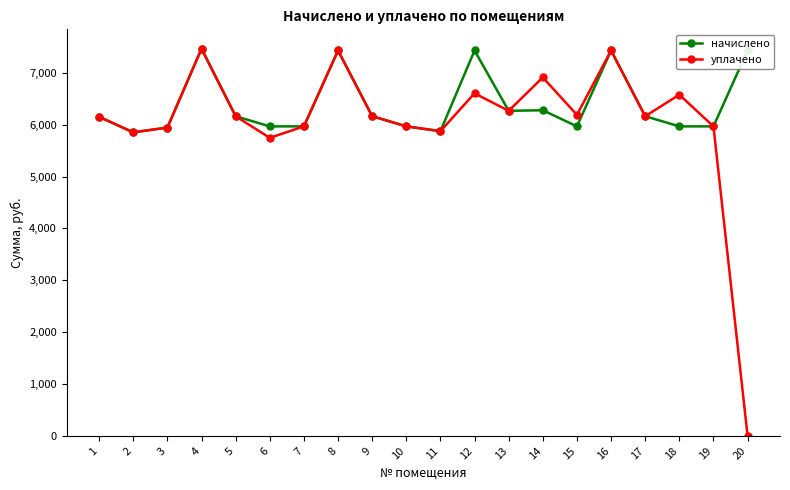

What is the difference between the maximum and minimum values in the начислено series?

1612.9